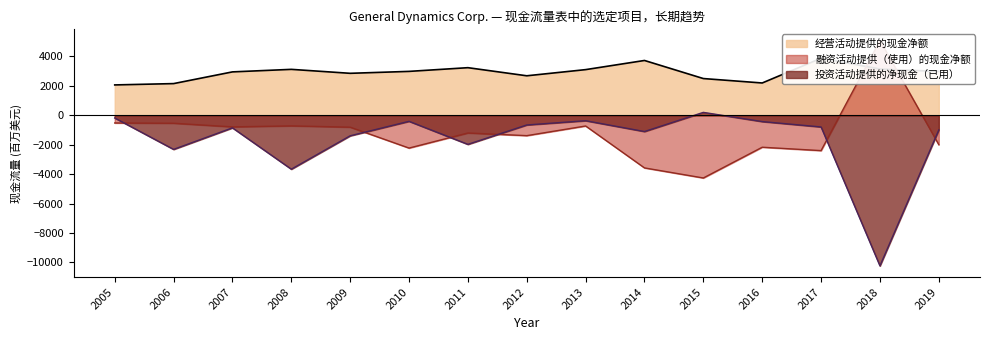

How many values in 投资活动提供的净现金（已用） are below zero?

14